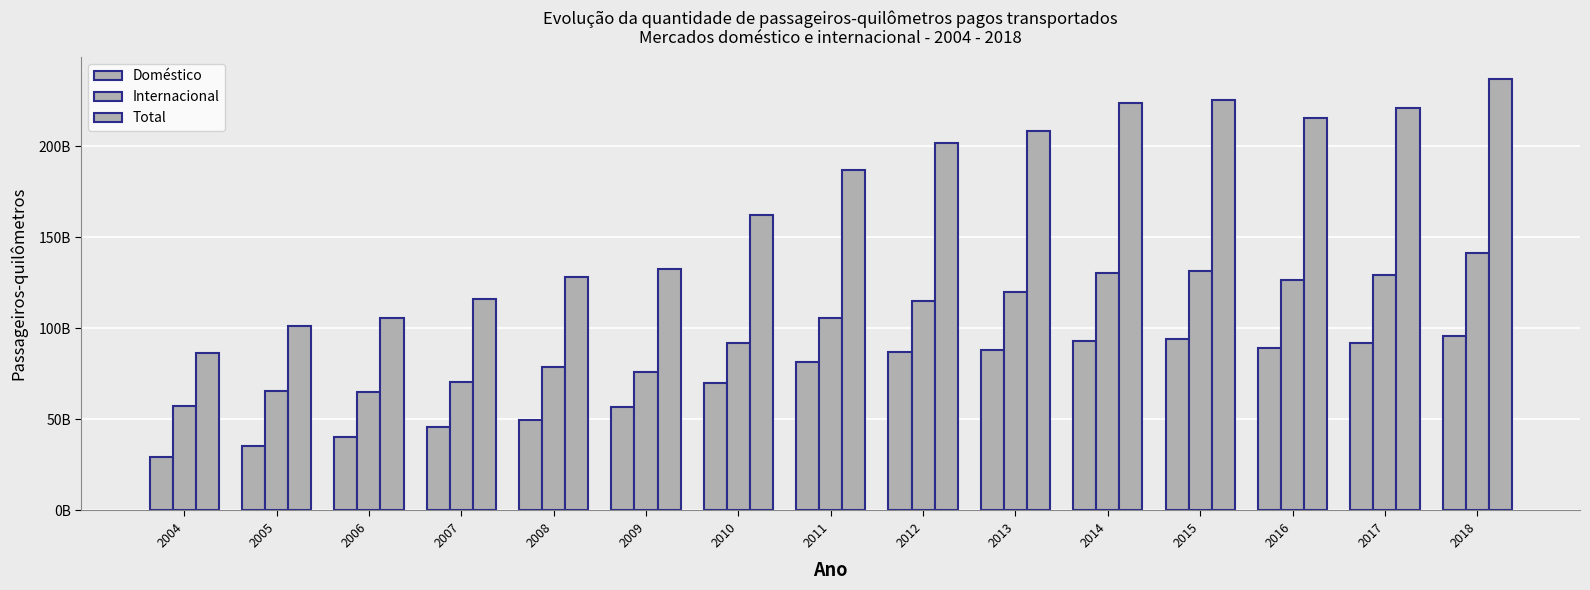

What is the difference between the Doméstico values at 2015 and 2014?

1035817358